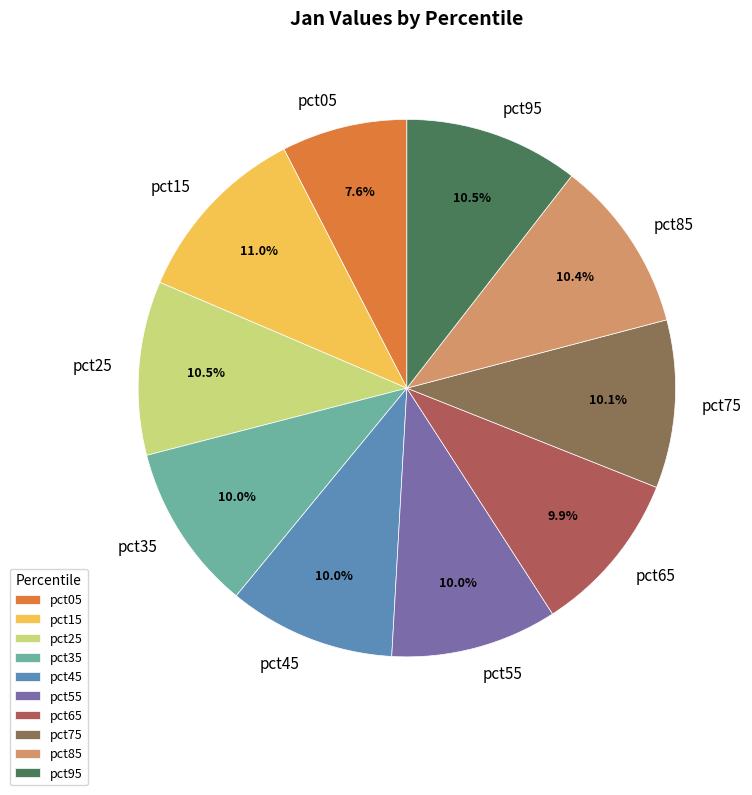

Is there a majority slice in this chart?

No